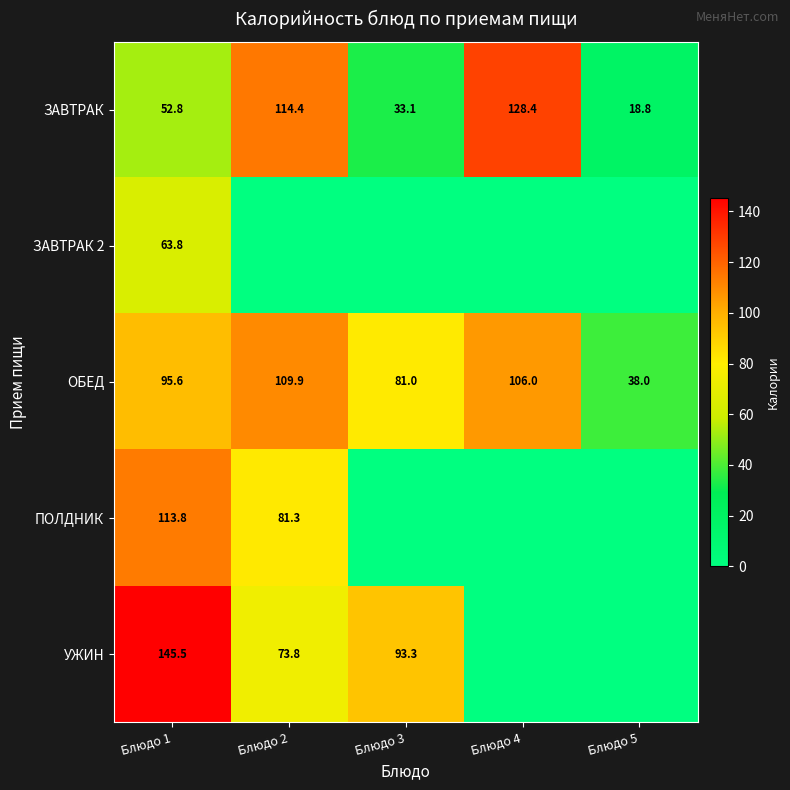

What is the difference between the ЗАВТРАК values at Блюдо 4 and Блюдо 1?

75.6